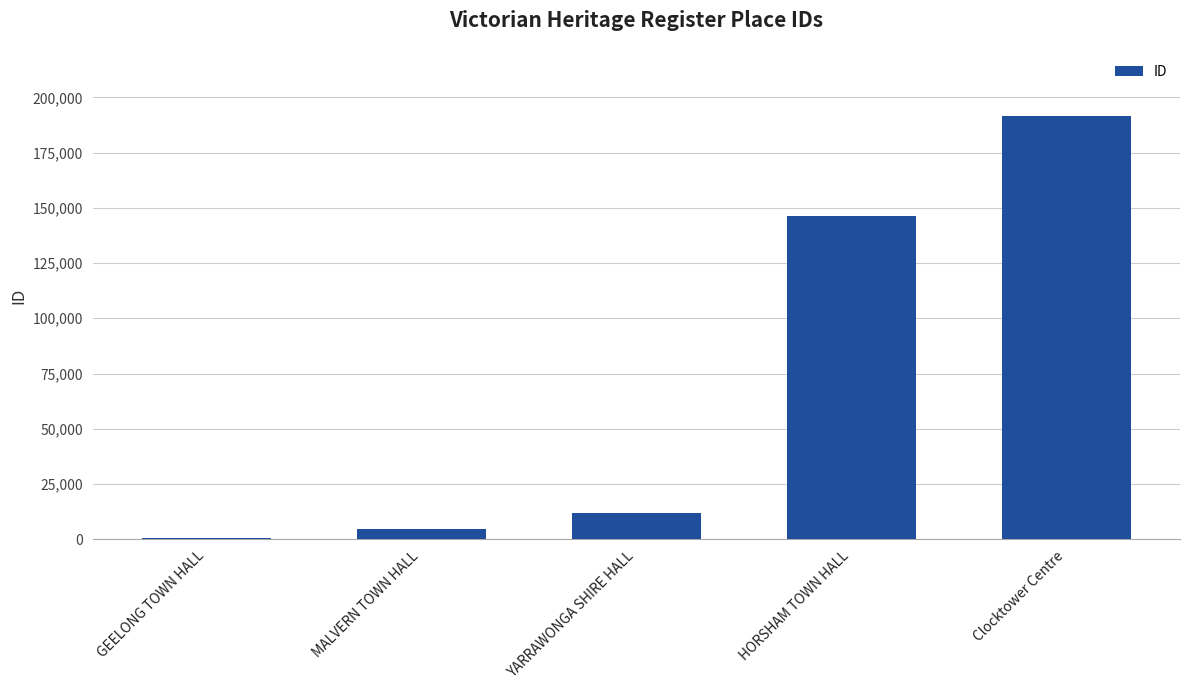

How many series are shown in this chart?

1